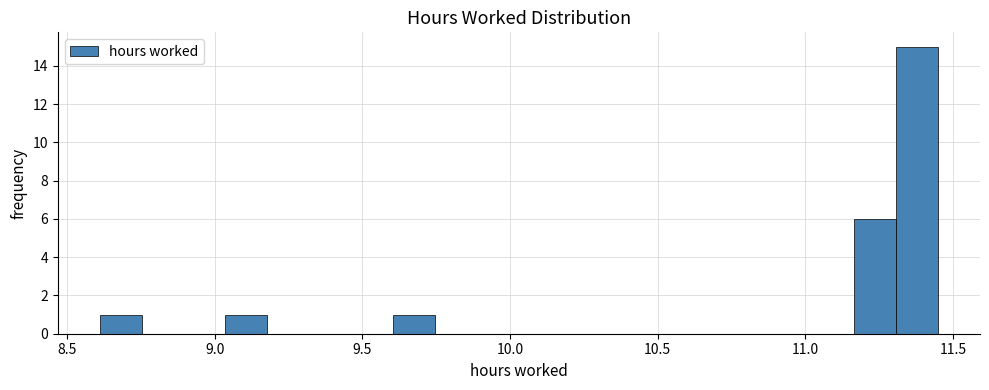

Around what value on the x-axis is the tallest bar? Give the approximate position of its centre, as read against the axis.

11.40